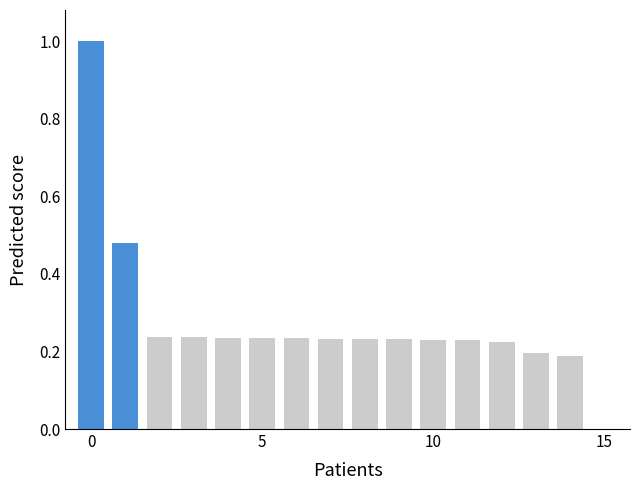

What is the greatest value displayed?

1.0